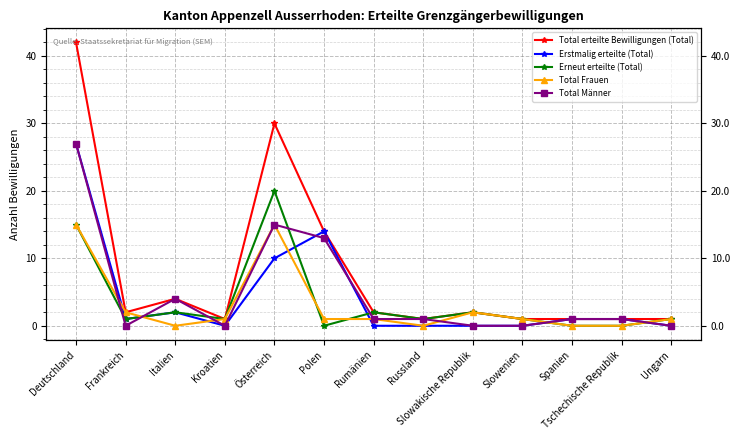

What is the greatest value displayed?

42